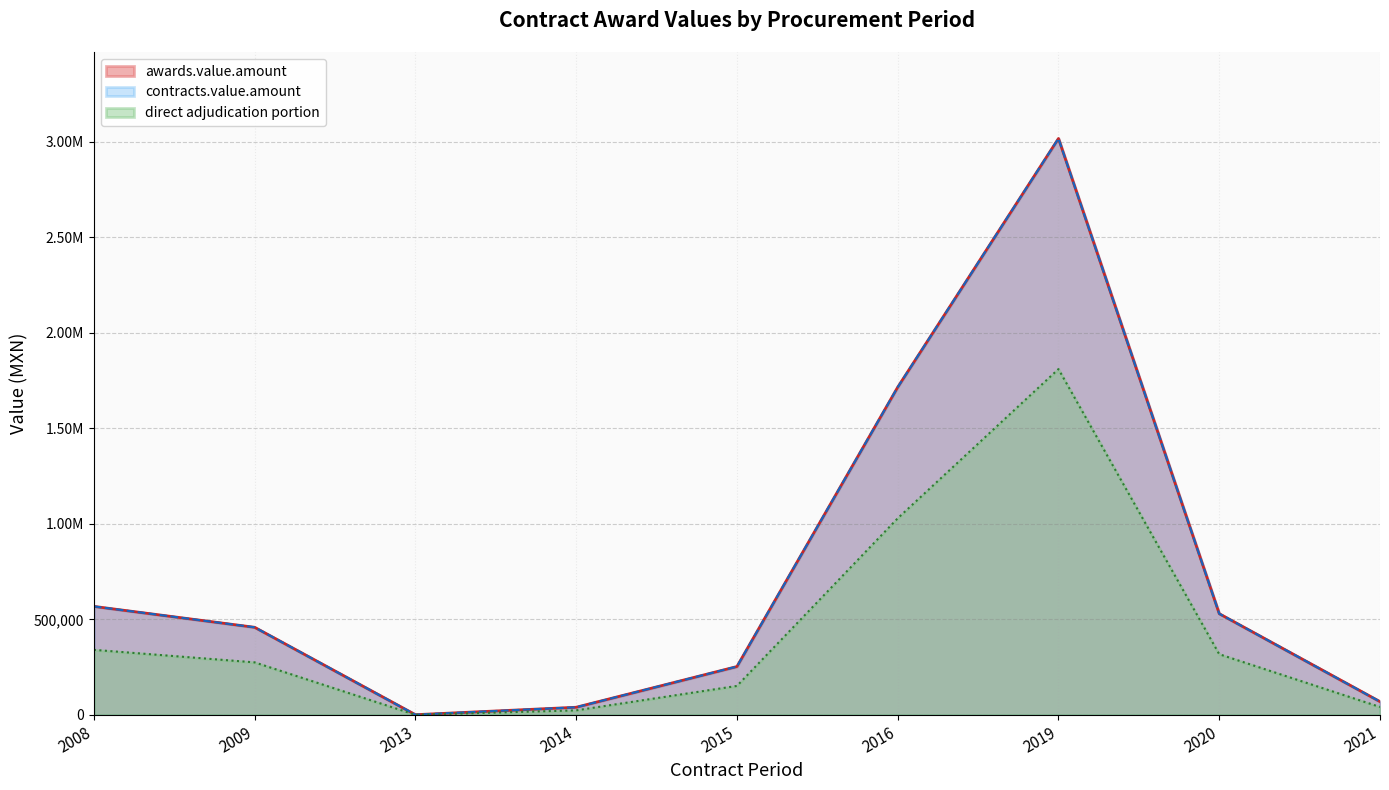

Does the chart have visible grid lines?

Yes